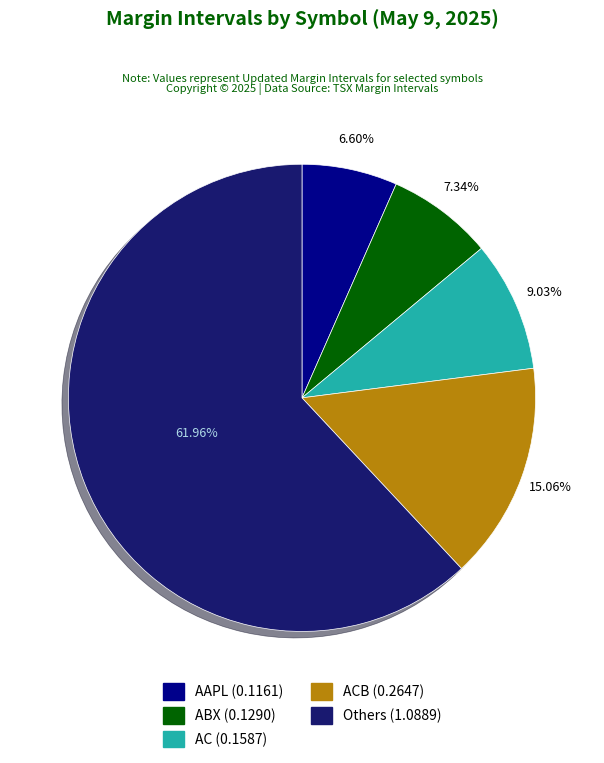

Does any single category account for the majority?

Yes